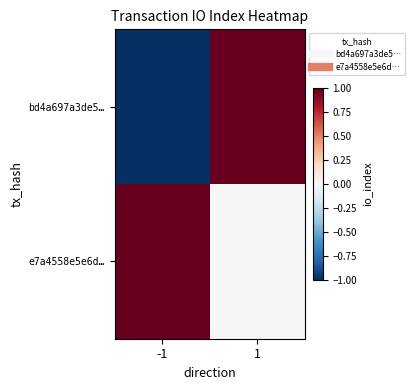

Between -1 and 1, which series saw the biggest shift?

bd4a697a3de5…